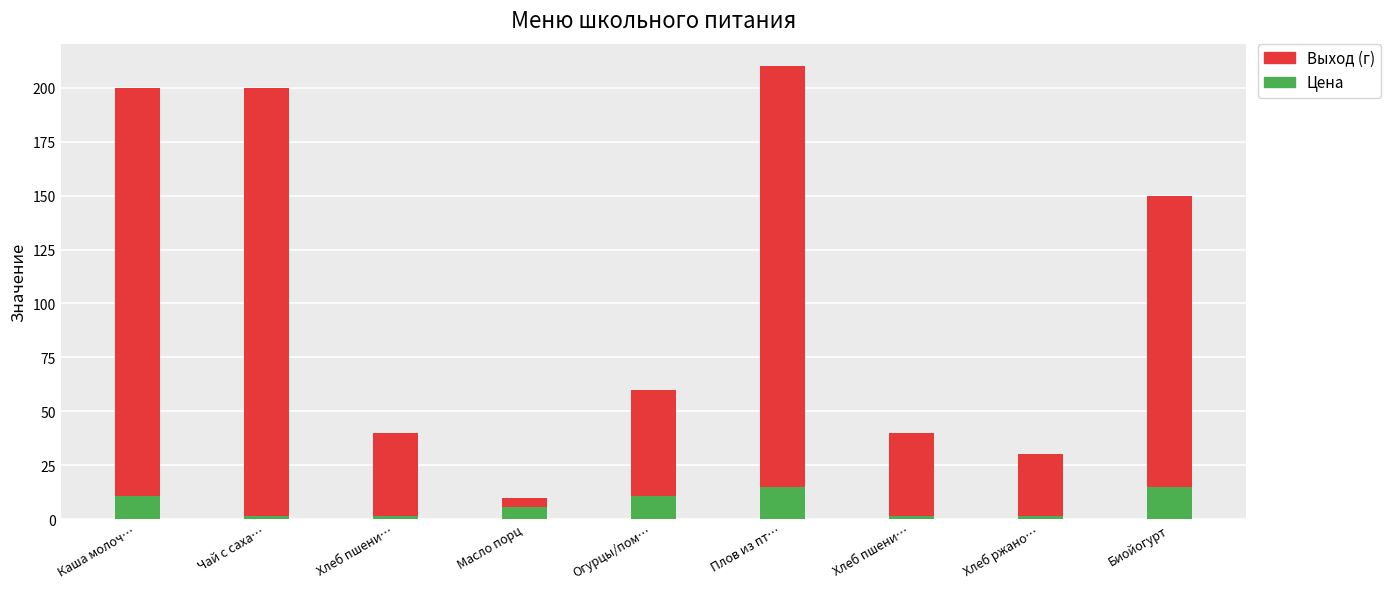

What is the difference between the highest and lowest values at Огурцы/пом…?

49.3